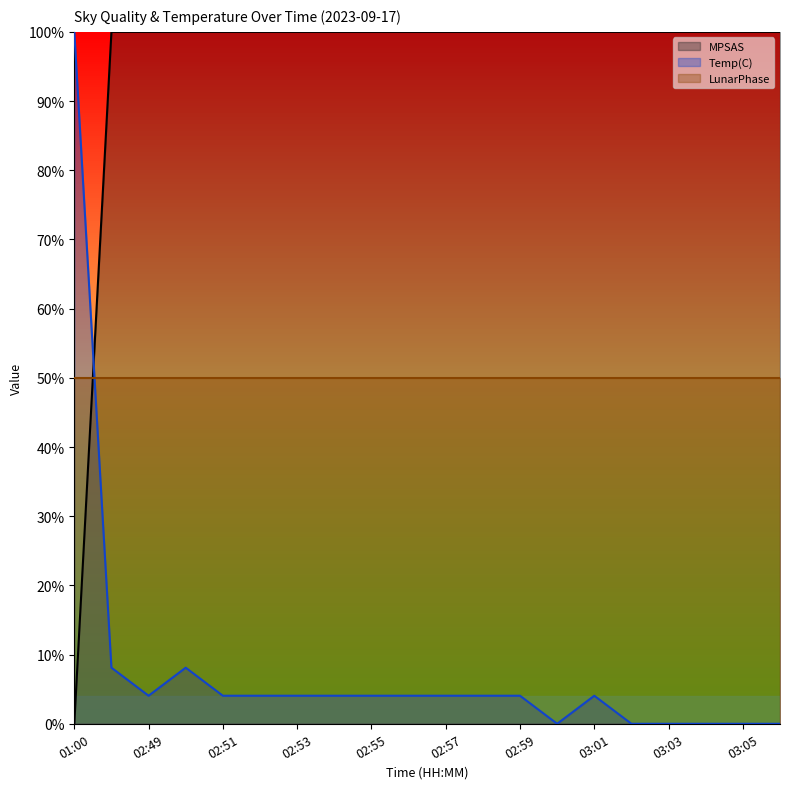

Does the chart have visible grid lines?

No